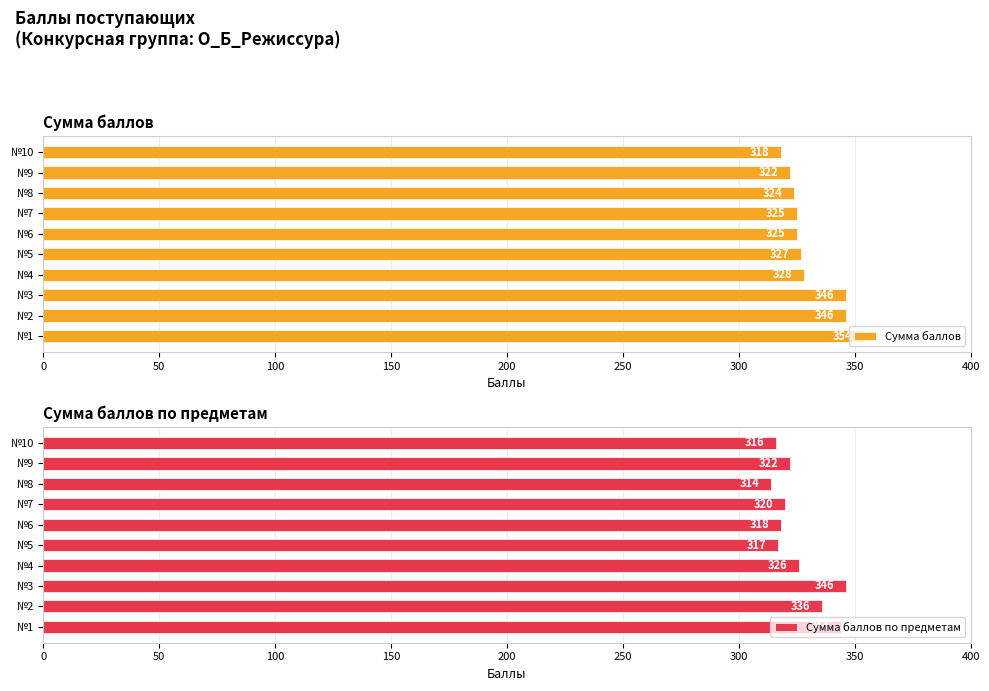

Does the chart contain stacked bars?

No